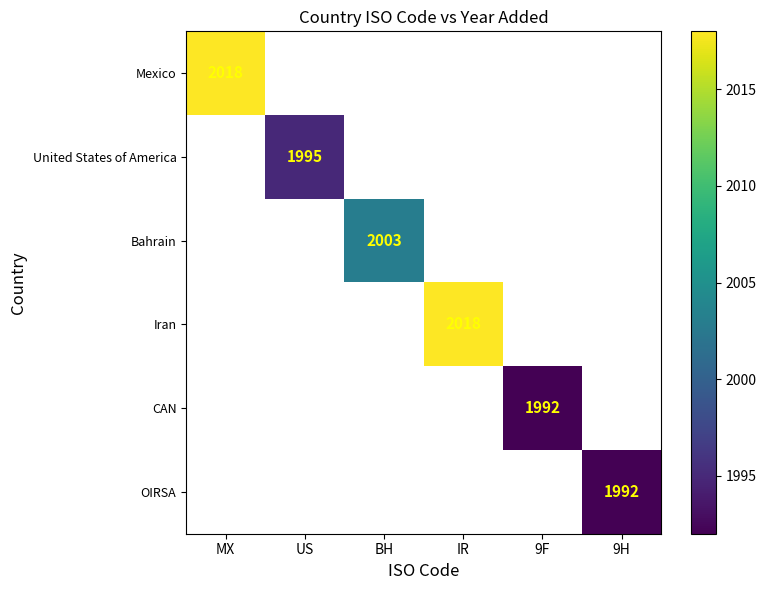

How many values in Iran are above zero?

1